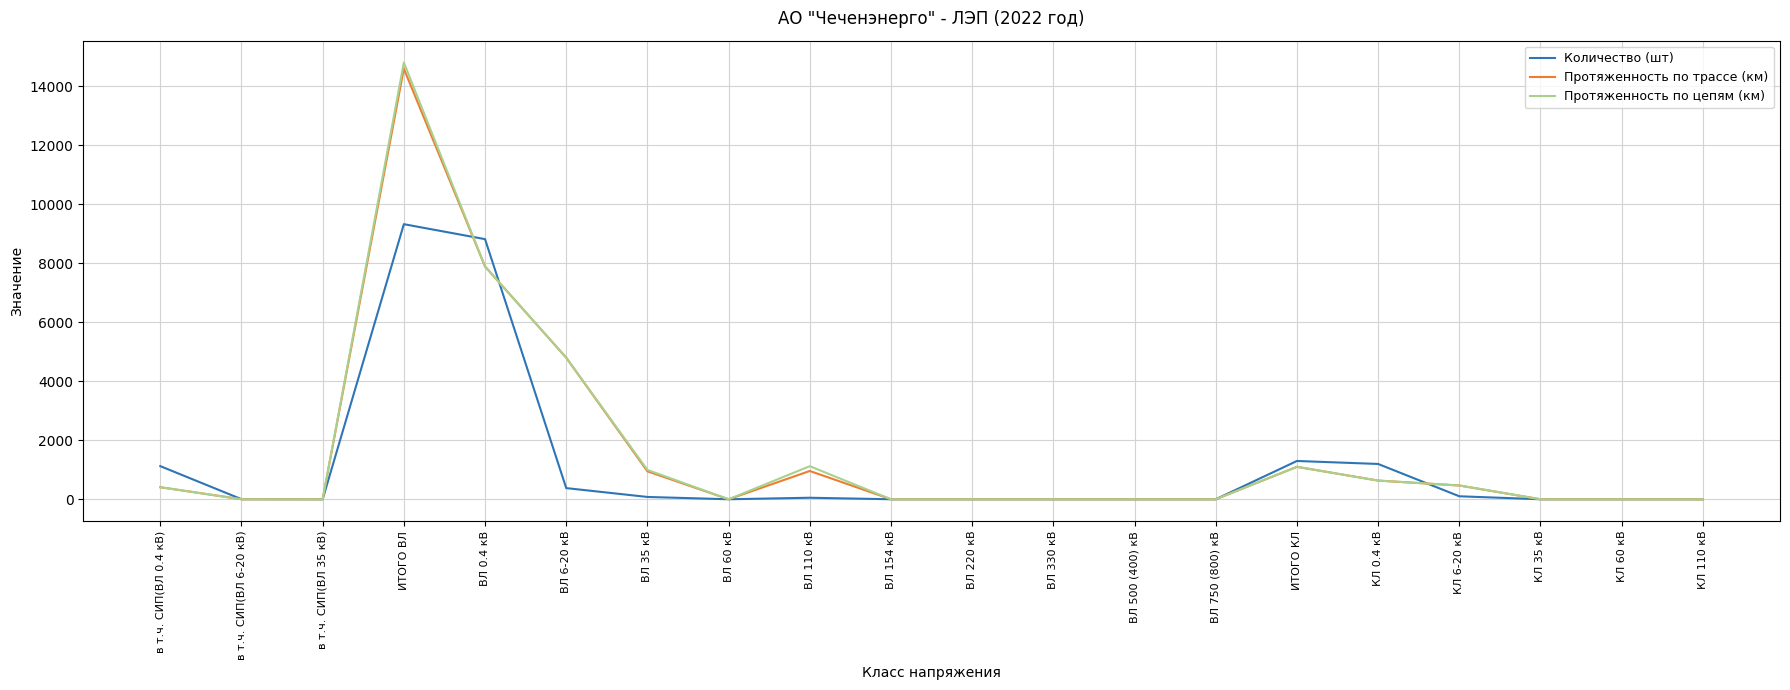

Where is the first local maximum for Количество (шт)?

ИТОГО ВЛ